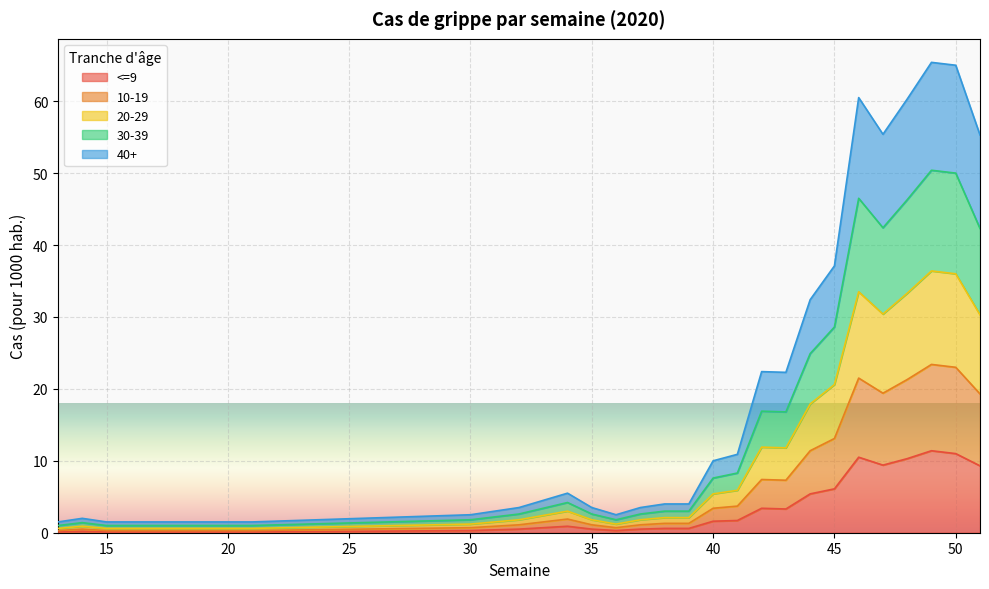

Rank the series at 13 from highest to lowest value.

20-29, 30-39, 10-19, 40+, <=9